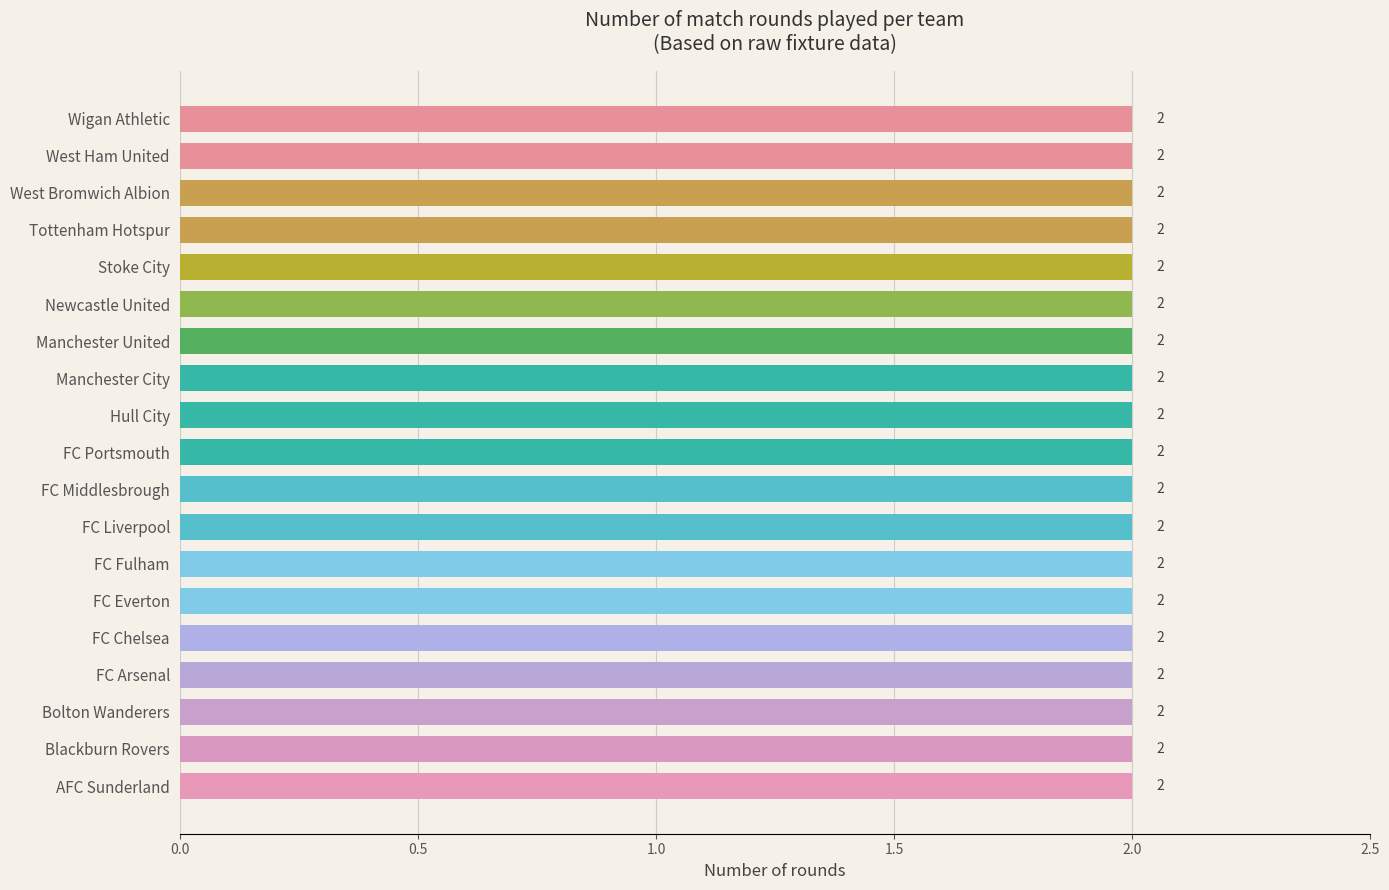

Rank the categories by value from highest to lowest.

Manchester City, FC Liverpool, FC Arsenal, AFC Sunderland, FC Chelsea, Bolton Wanderers, West Bromwich Albion, Tottenham Hotspur, Stoke City, FC Everton, Wigan Athletic, West Ham United, Blackburn Rovers, Manchester United, Newcastle United, Hull City, FC Fulham, FC Middlesbrough, FC Portsmouth, FC Middlesbrough (X)